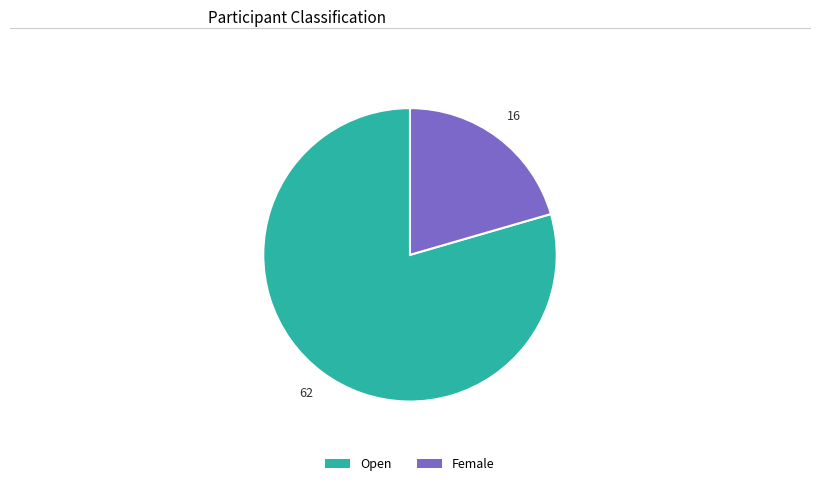

True or false: Open accounts for 91% of the total.

False